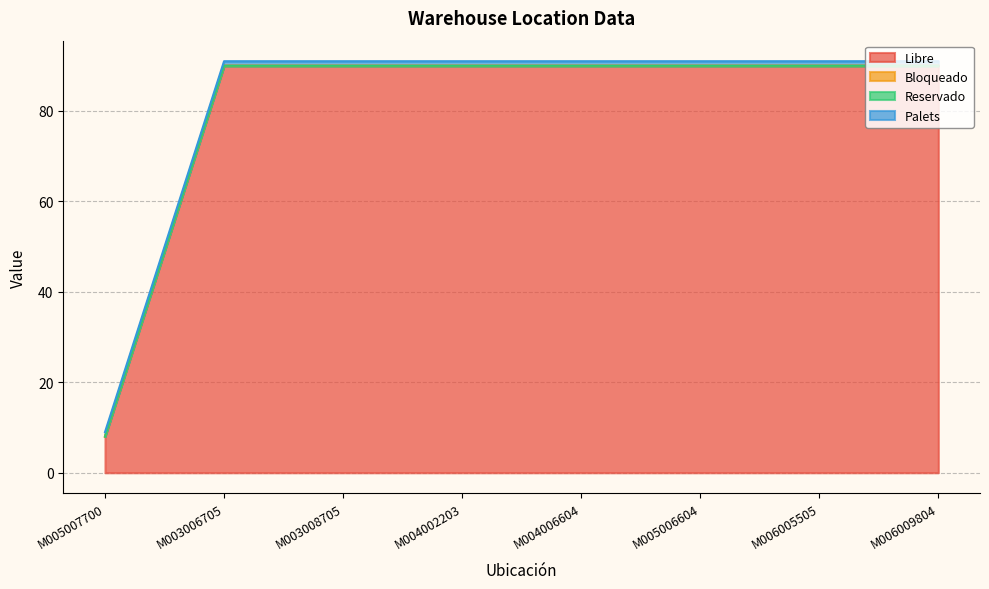

What are all the series names shown in the legend?

Libre, Bloqueado, Reservado, Palets